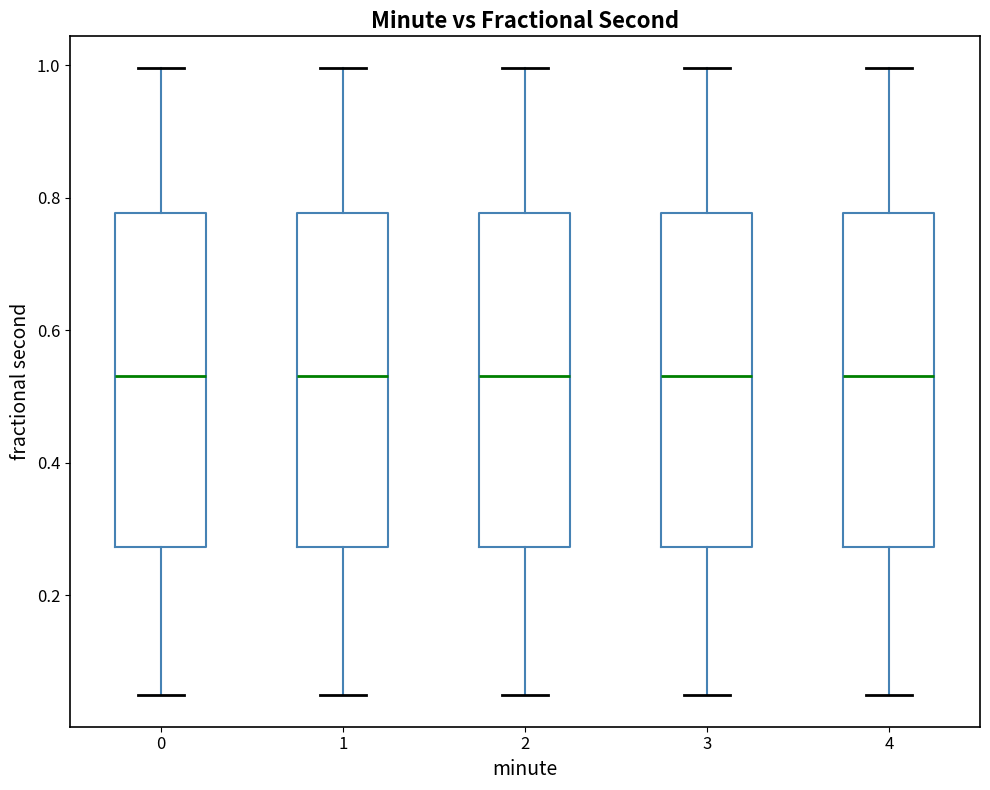

Reading left to right, transcribe this box plot: for each box, give where its median line is, the range the box spans, and where its two whiskers end, as read against the y-axis. The values are not printed on the chart, so give them approximately, as read against the axis.

0: median 0.54, box 0.28 to 0.78, whiskers 0.04 to 1.00
1: median 0.54, box 0.28 to 0.78, whiskers 0.04 to 1.00
2: median 0.54, box 0.28 to 0.78, whiskers 0.04 to 1.00
3: median 0.54, box 0.28 to 0.78, whiskers 0.04 to 1.00
4: median 0.54, box 0.28 to 0.78, whiskers 0.04 to 1.00